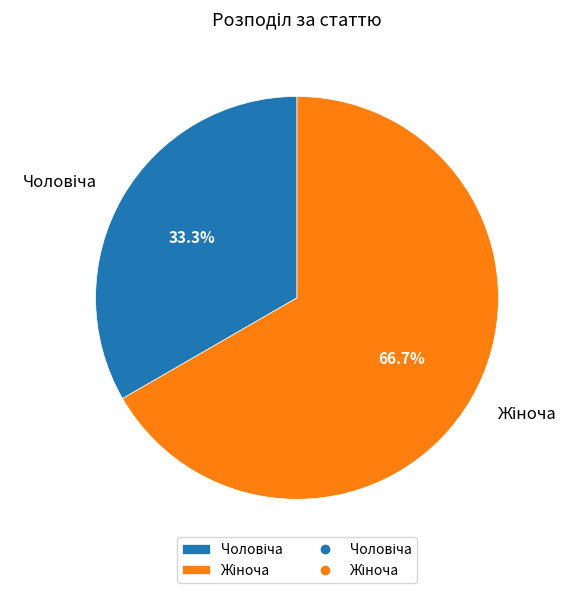

Does any single category account for the majority?

Yes